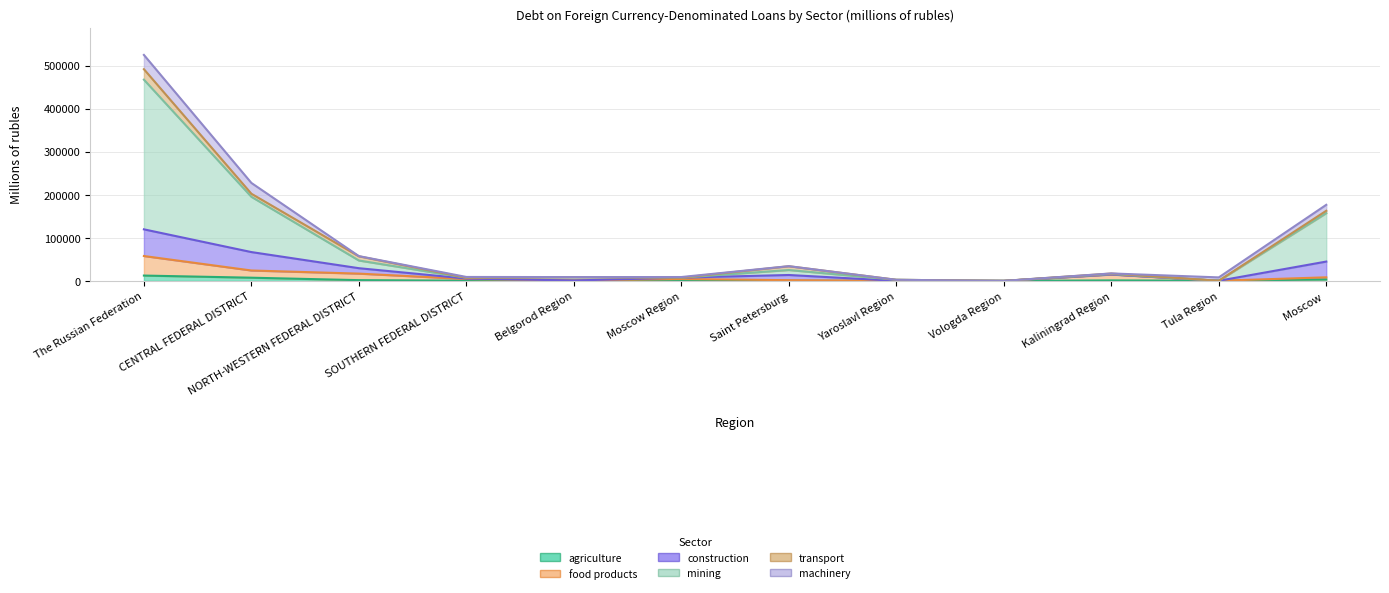

Does the chart have visible grid lines?

Yes